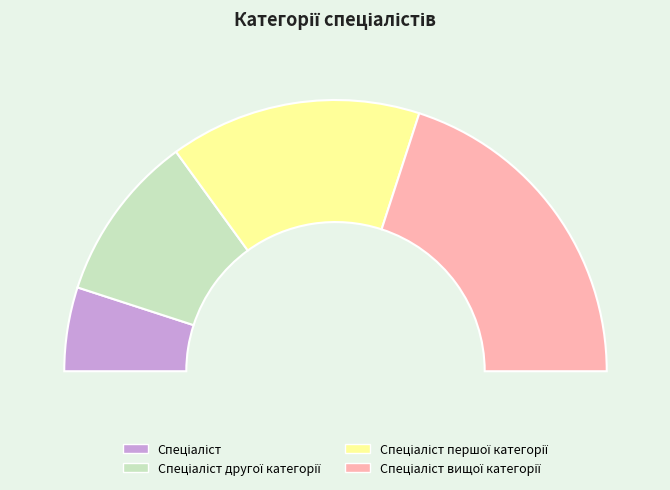

Which slice is the smallest?

Спеціаліст